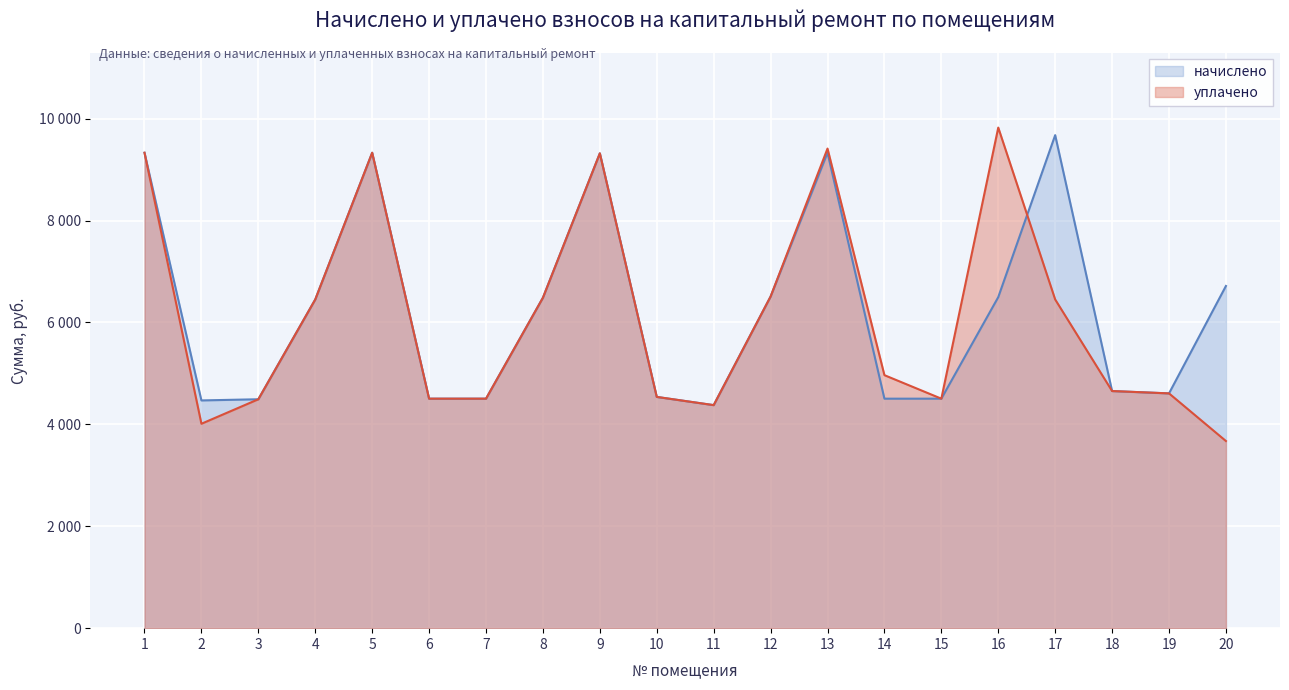

What is the smallest value displayed?

3672.9